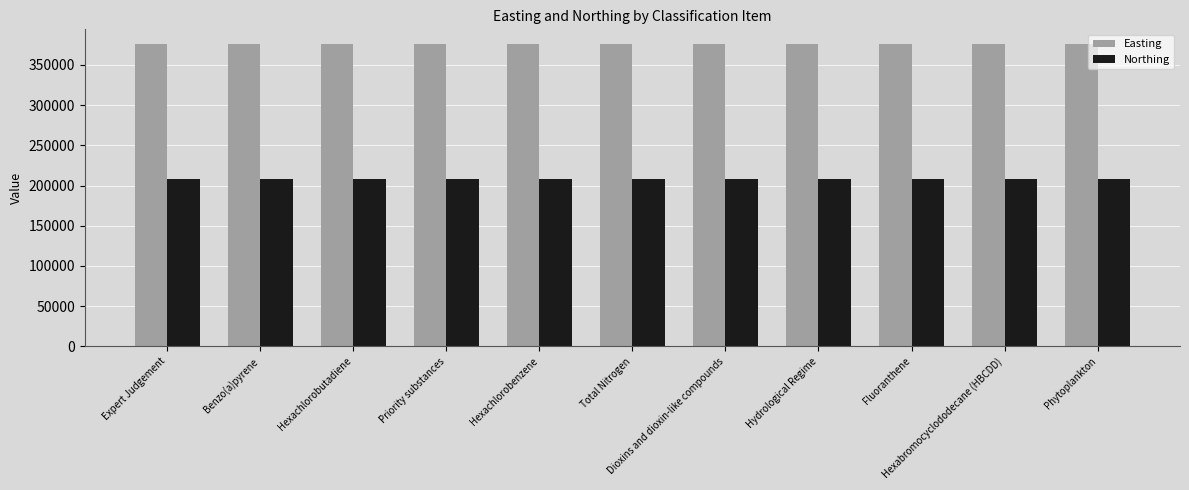

How many distinct data groups are displayed?

2